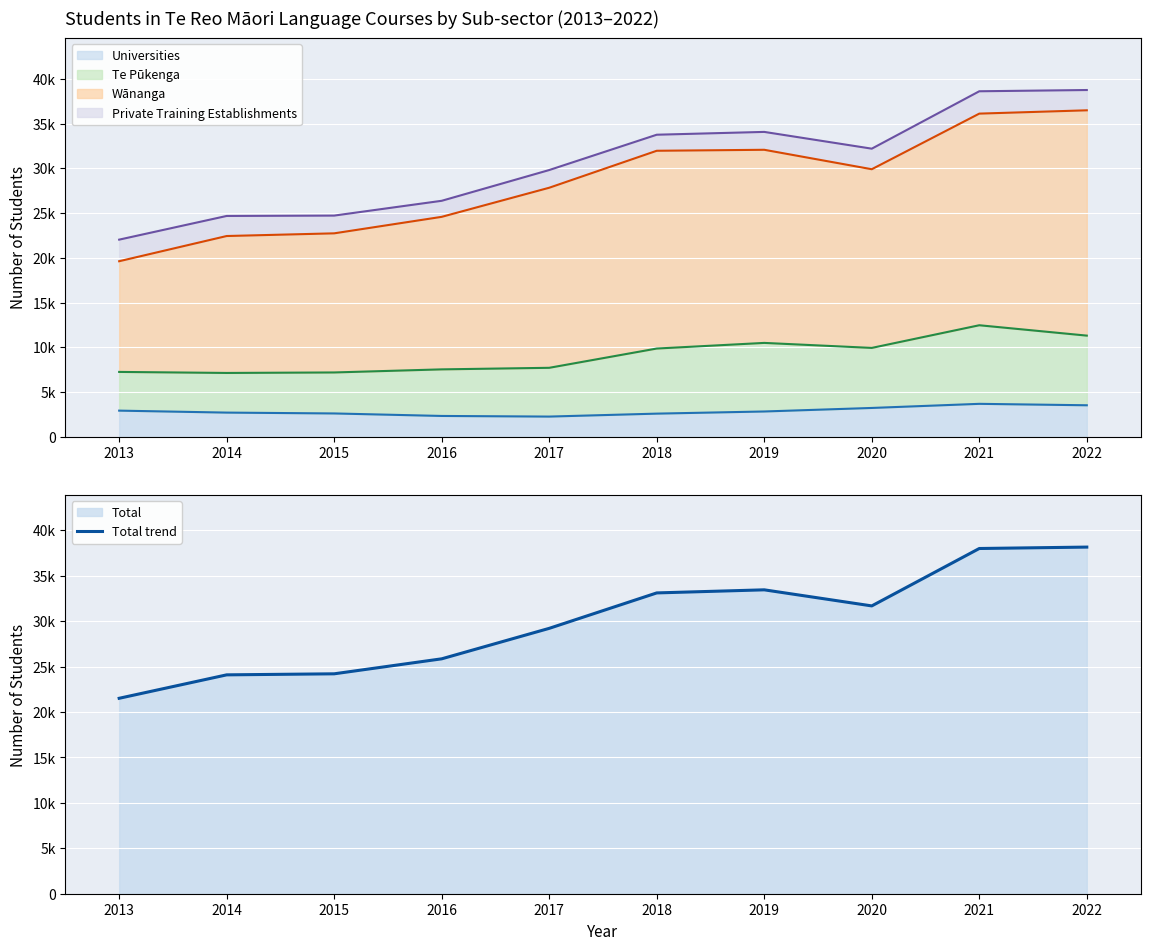

Reading left to right, extract all data points from this chart.

21515	24095	24210	25860	29215	33115	33455	31685	38005	38160